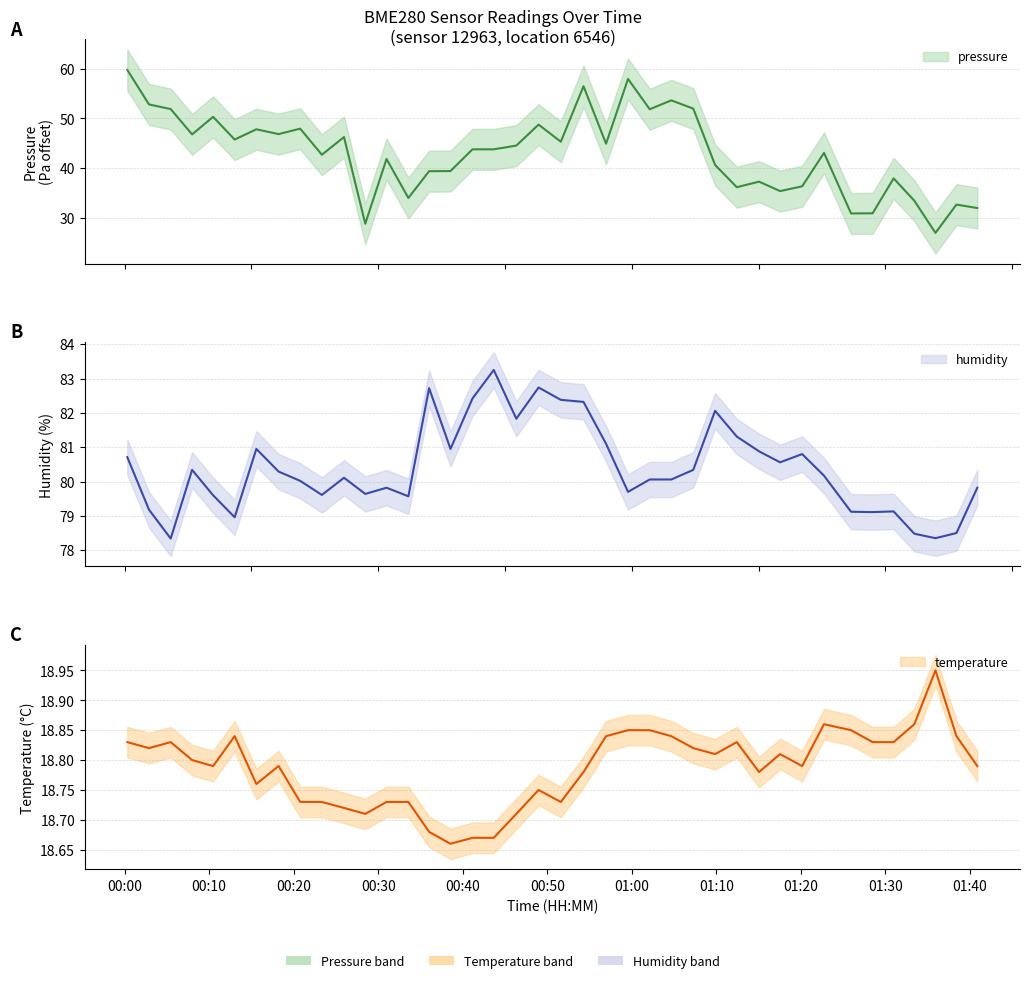

Is it true that temperature equals 8.5 at 37?

False